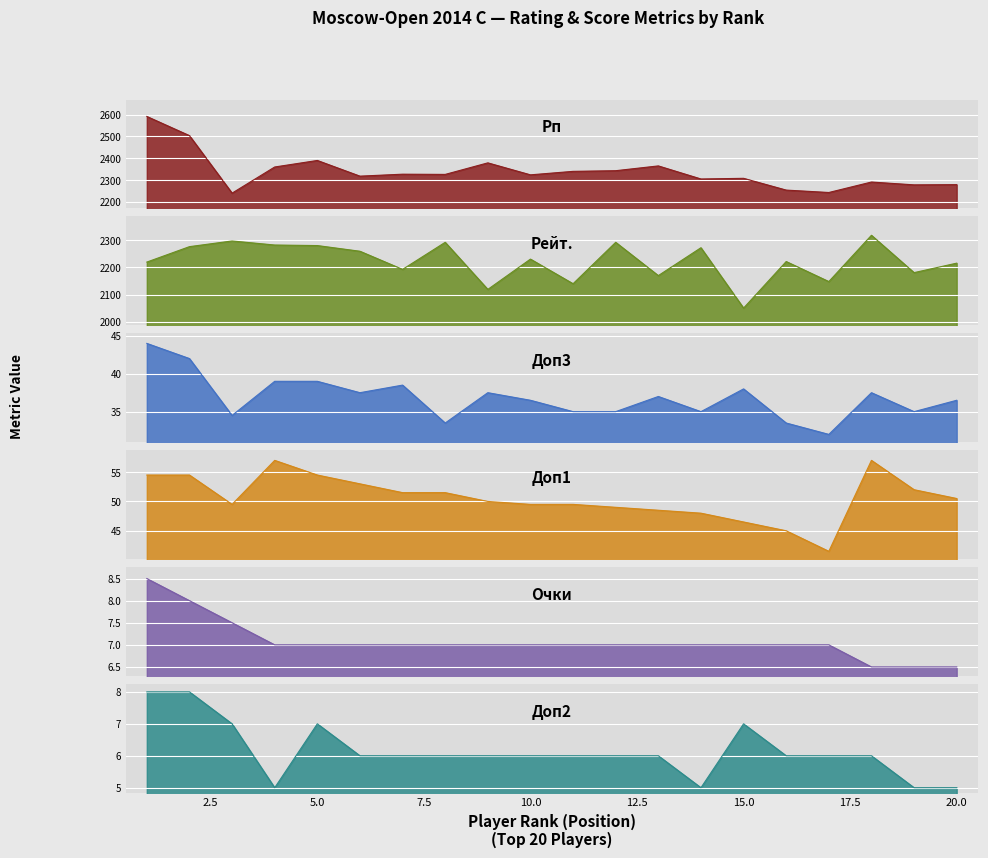

True or false: Очки and Рейт. intersect in this chart.

False